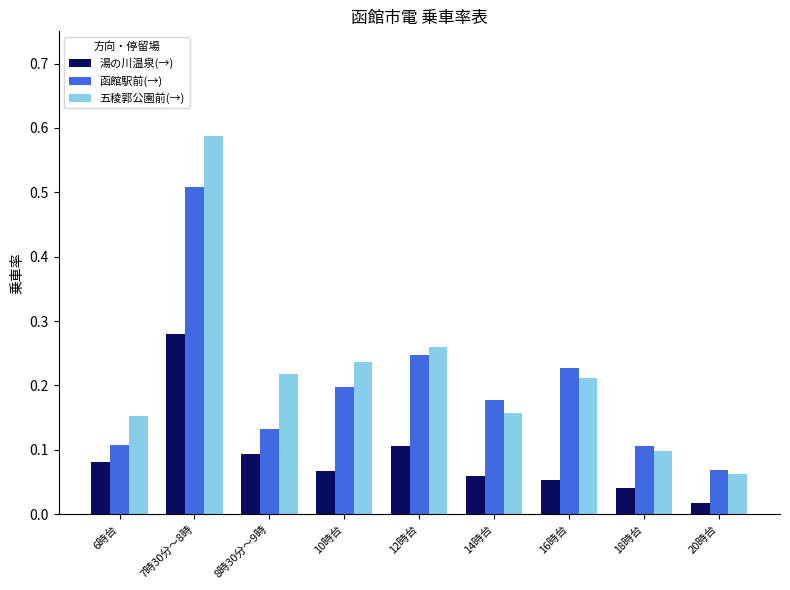

What are all the series names shown in the legend?

湯の川温泉(→), 函館駅前(→), 五稜郭公園前(→)